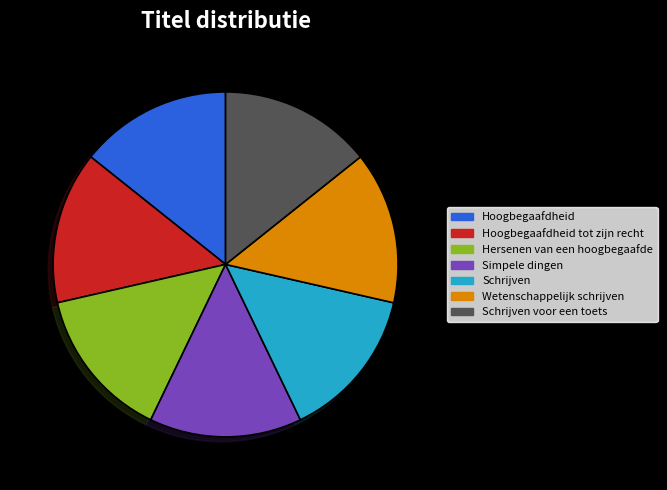

Combined, do Hoogbegaafdheid and Hersenen van een hoogbegaafde account for over 50%?

No